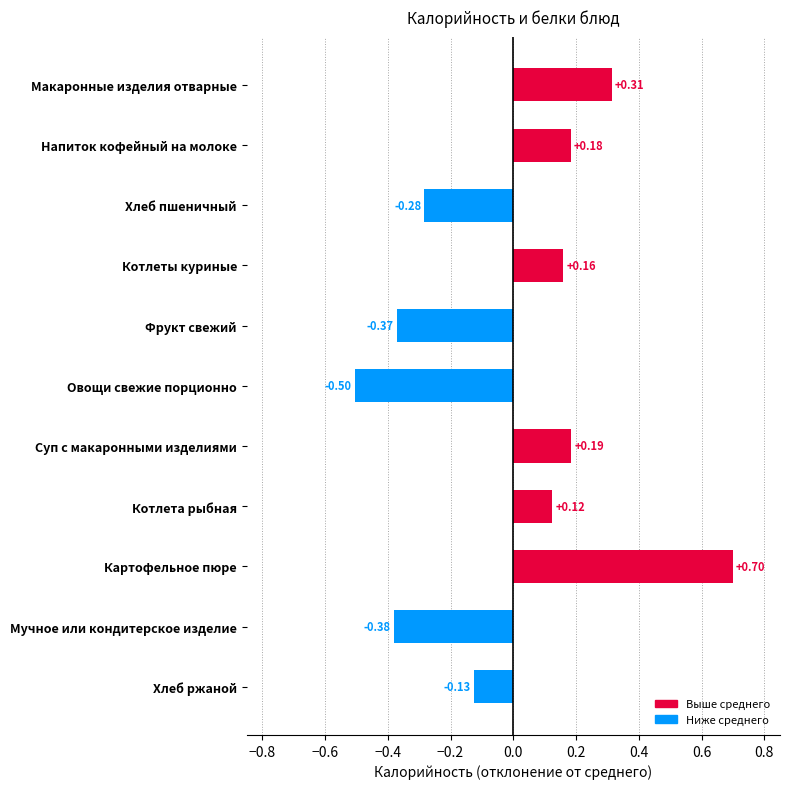

How many positive values are there?

6